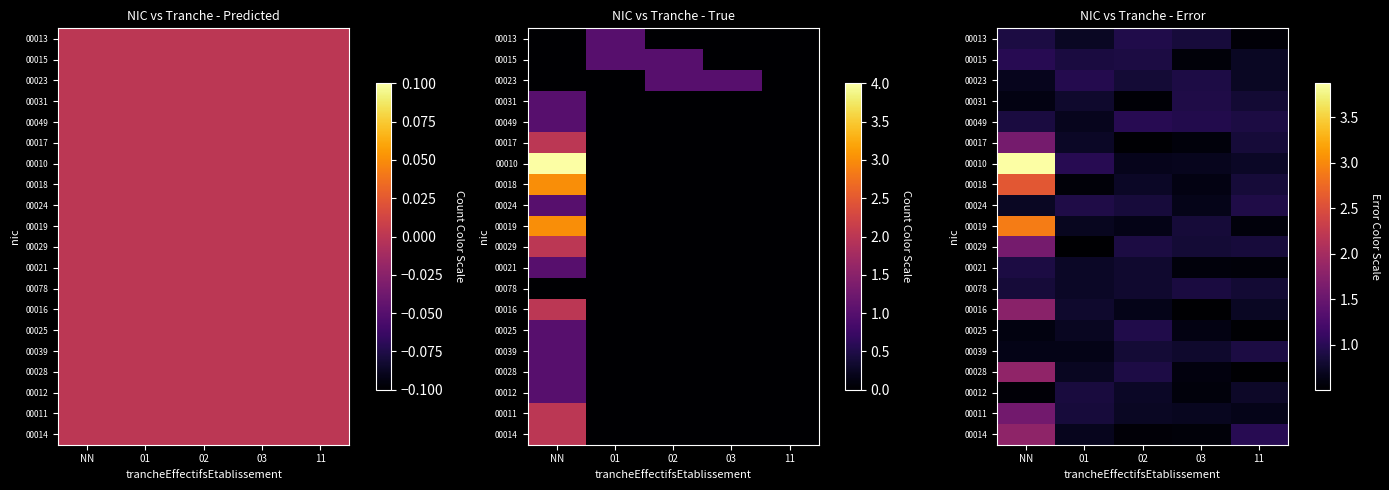

Which series changed the most between 01 and 03?

00029